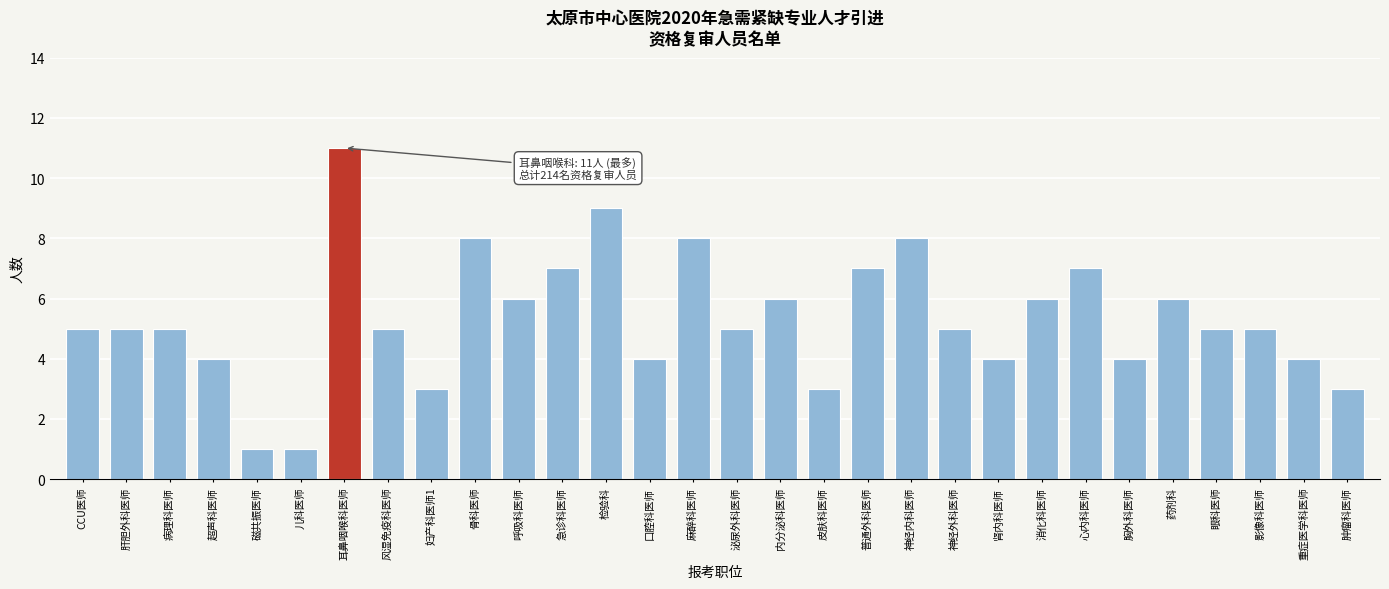

Reading left to right, list all the values displayed in this chart.

5	5	5	4	1	1	11	5	3	8	6	7	9	4	8	5	6	3	7	8	5	4	6	7	4	6	5	5	4	3